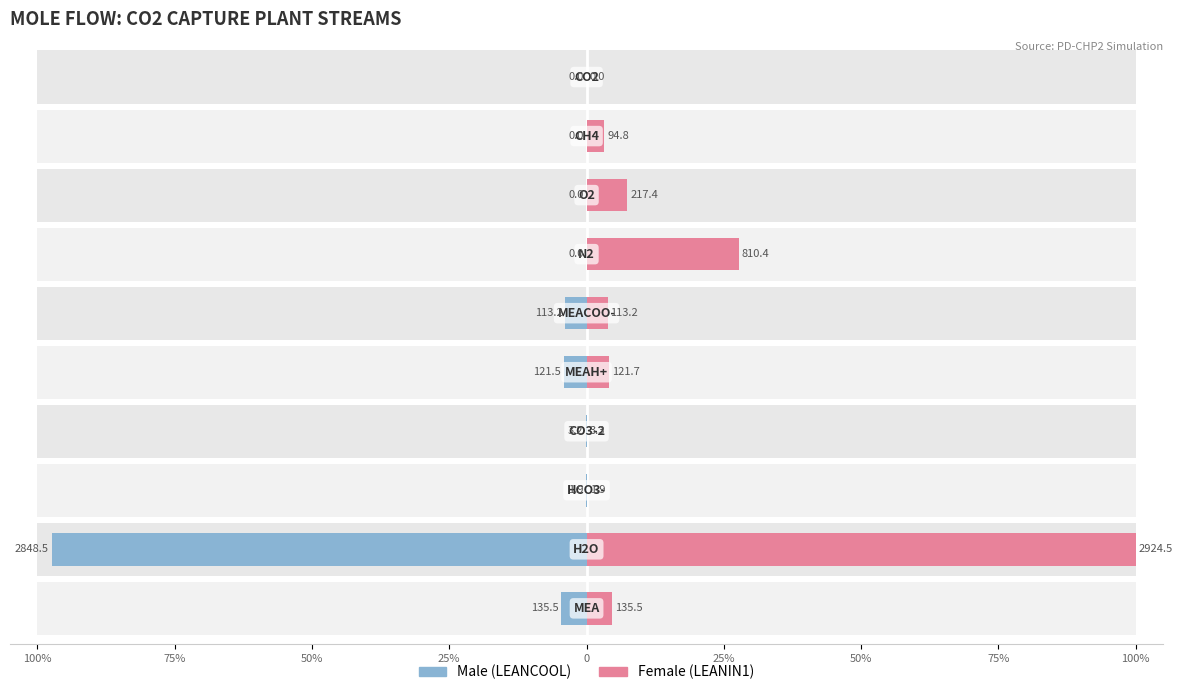

Reading left to right, extract all data points from this chart.

Male: 4.6	97.4	0.1	0.1	4.2	3.9	0.0	0.0	0.0	0.0
Female: 4.6	100.0	0.1	0.1	4.2	3.9	27.7	7.4	3.2	0.0